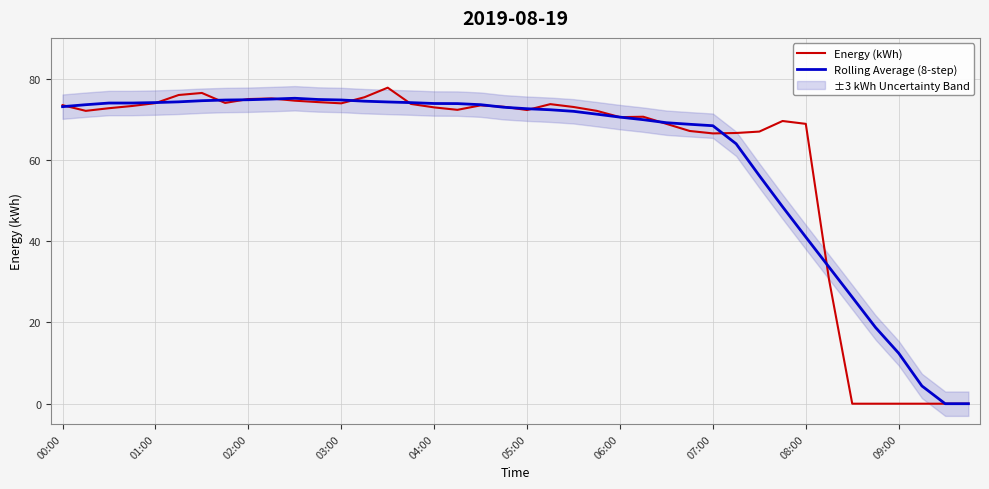

List the series in order of their peak value, lowest first.

Rolling Average (8-step), Energy (kWh)